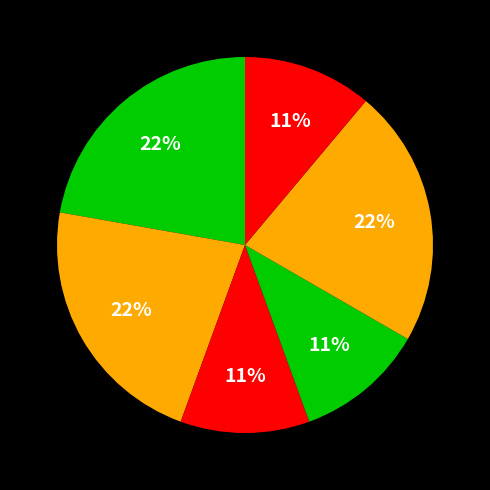

How many segments does this pie chart have?

6